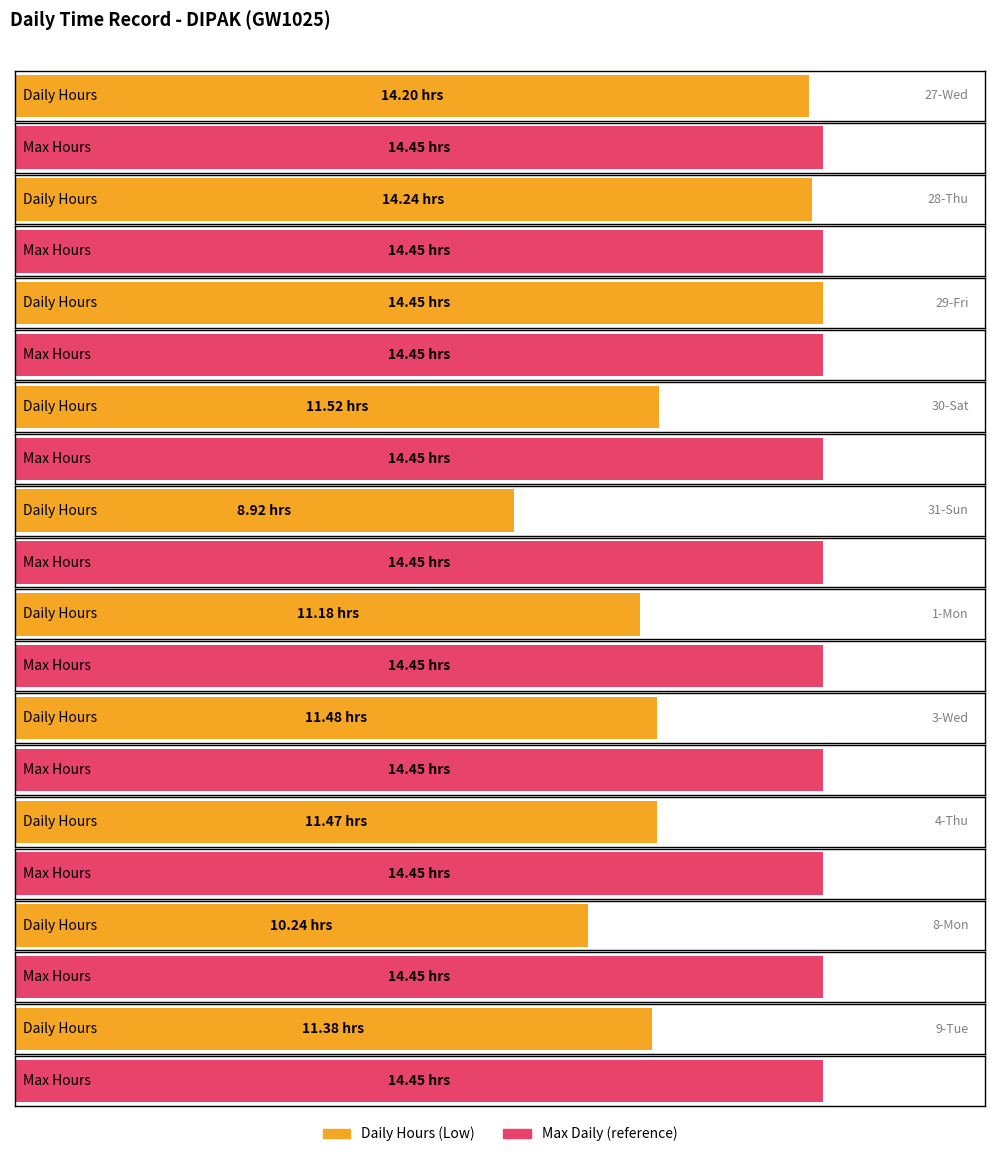

How many bars are there in each group?

2